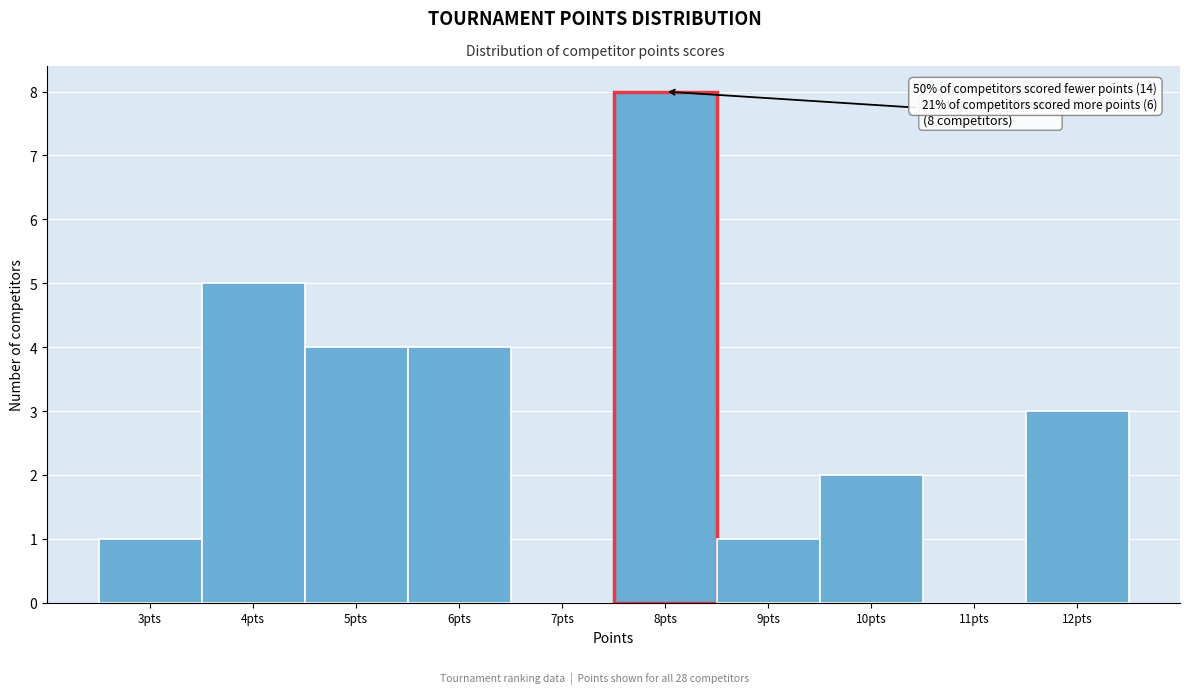

Over which range of the x-axis is the bar tallest?

7.5 to 8.5